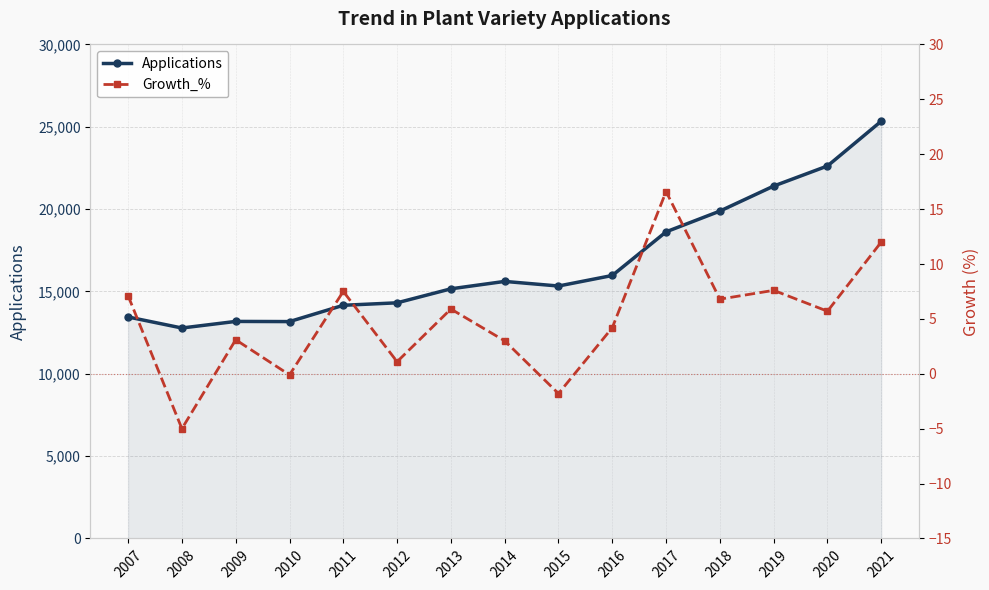

At 2021, list the series in order from largest to smallest.

Applications, Growth_%